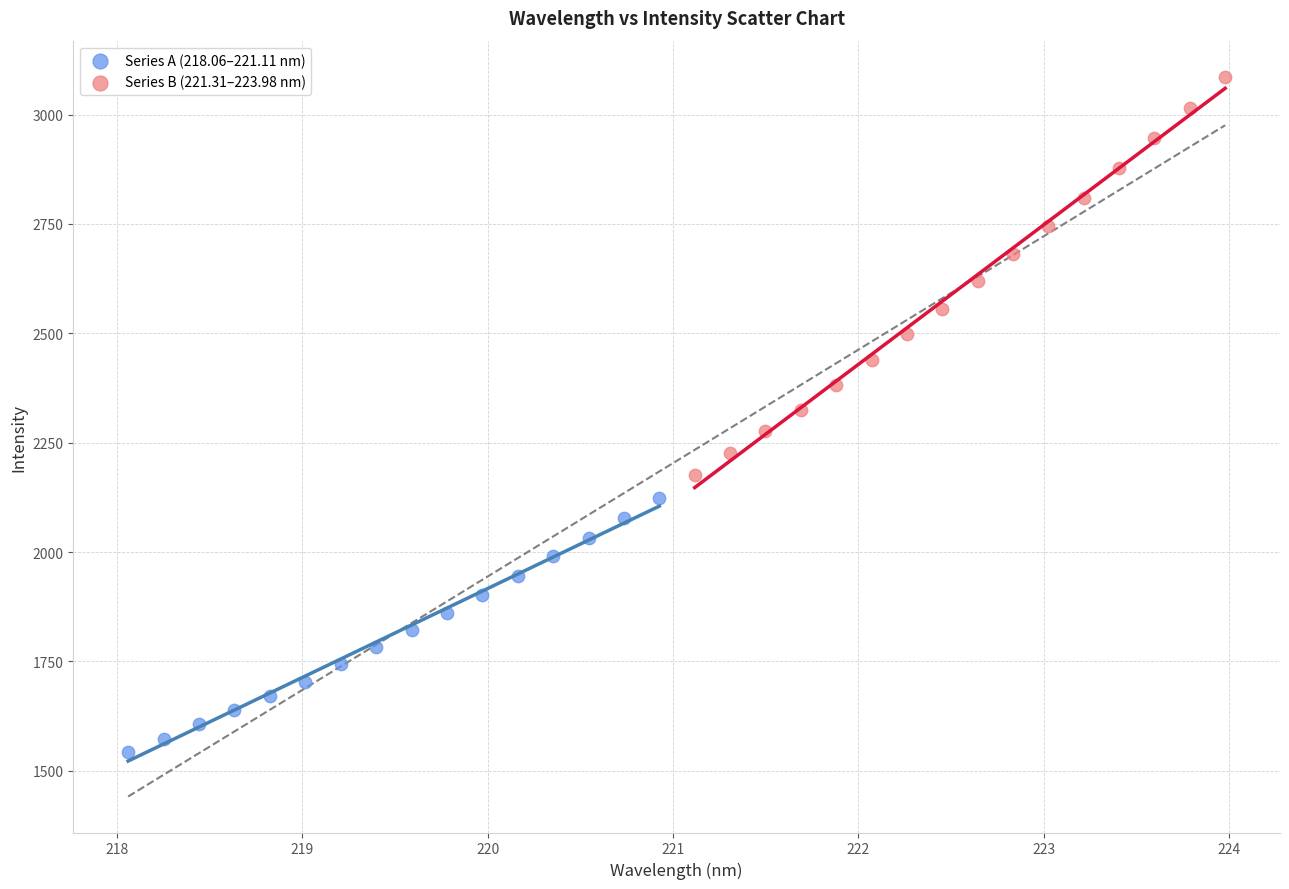

Which series reaches the maximum Y coordinate?

Series B (221.31–223.98 nm)